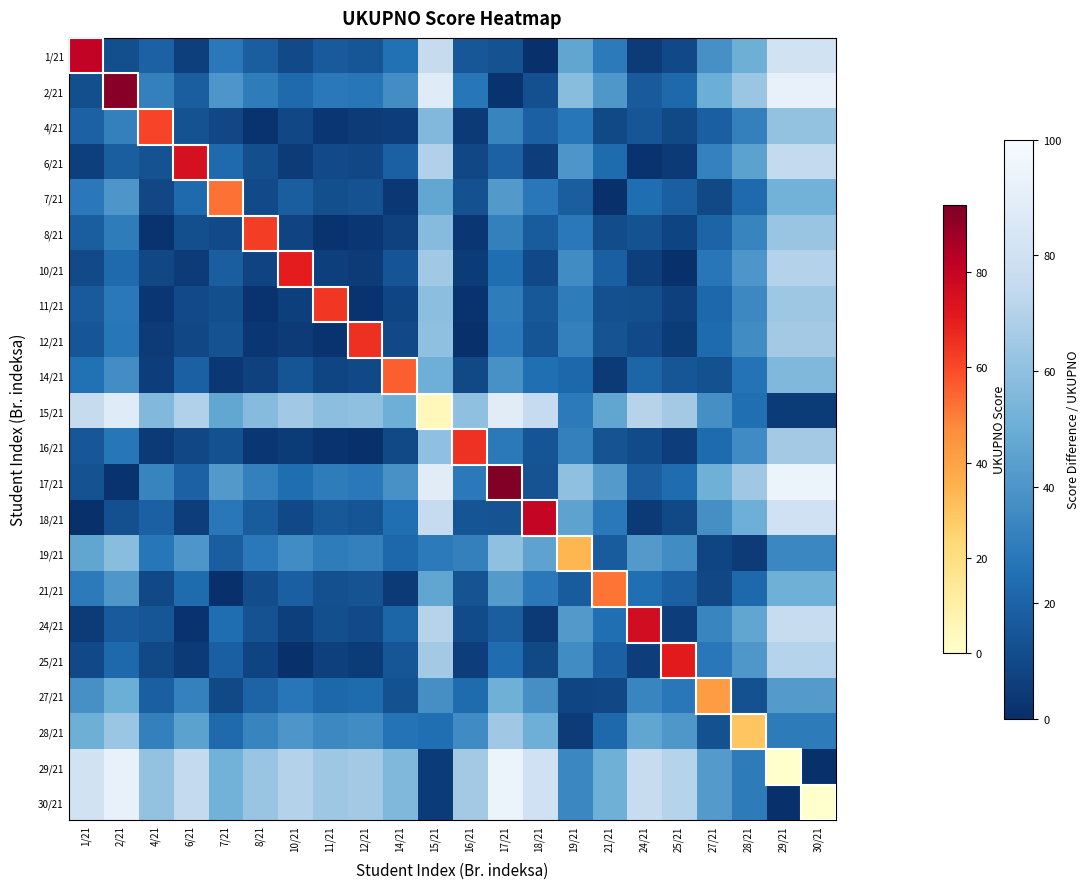

Rank the series at 28/21 from lowest to highest value.

19/21, 27/21, 21/21, 7/21, 15/21, 14/21, 28/21, 29/21, 30/21, 4/21, 8/21, 11/21, 16/21, 12/21, 10/21, 25/21, 6/21, 24/21, 18/21, 1/21, 2/21, 17/21